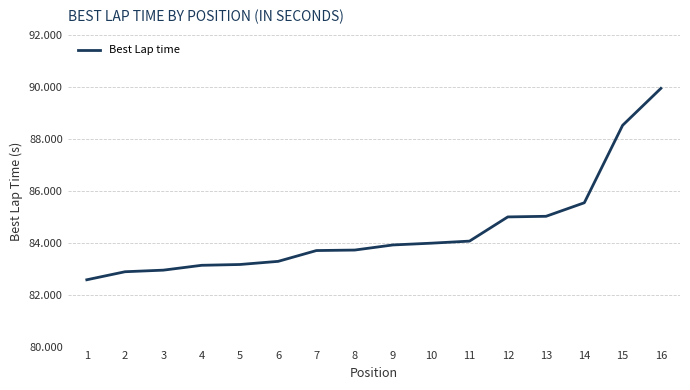

Approximately how many times larger is the value at 12 compared to 7?

1.0